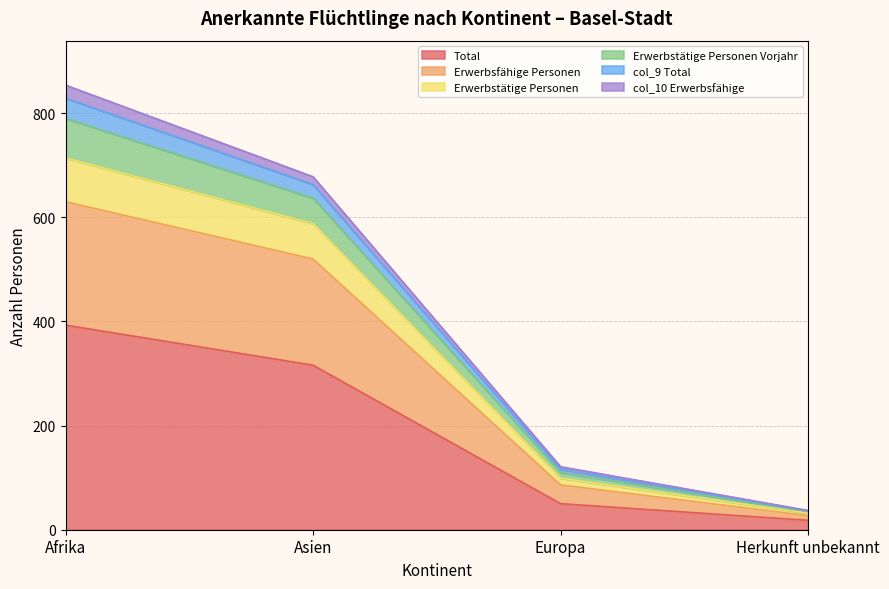

What is the highest value of the Total series?

393